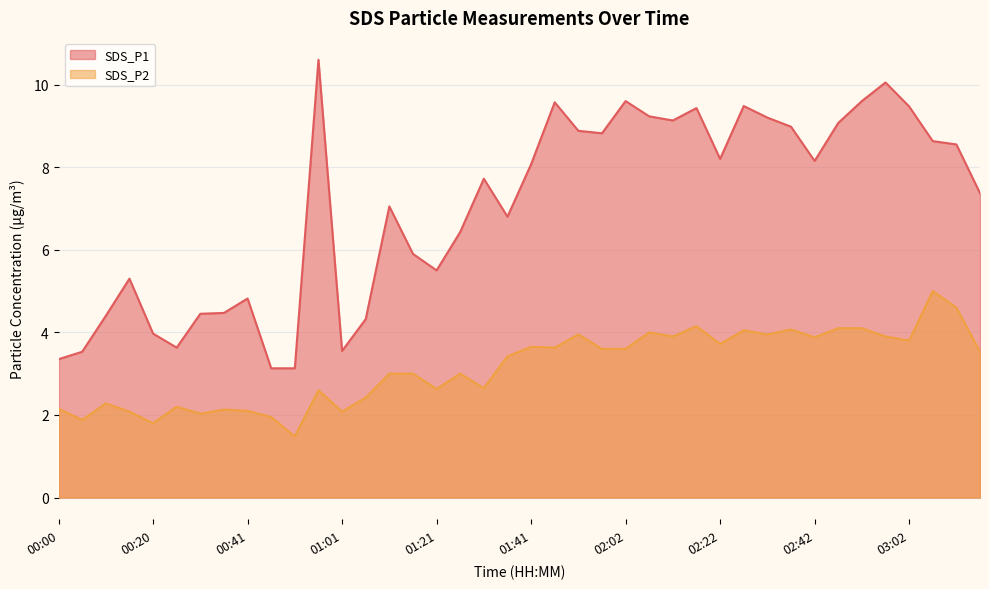

The SDS_P2 series shows 0.9 at 01:26. True or false?

False